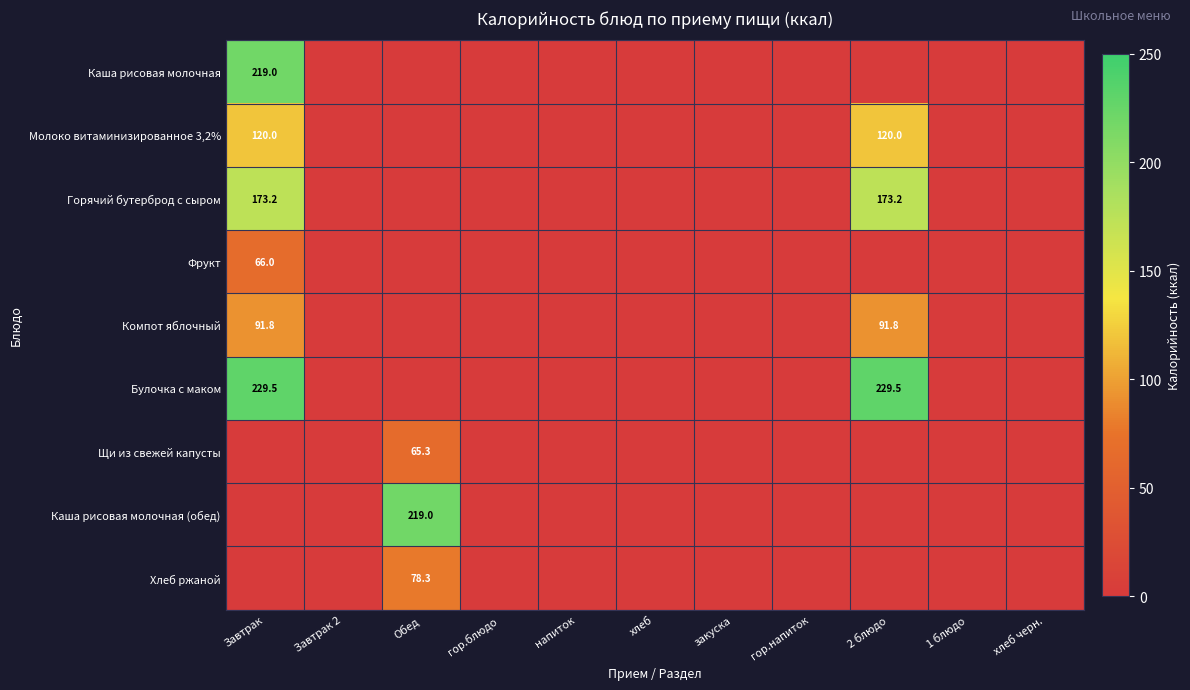

Is it true that Компот яблочный equals 151.1 at Завтрак?

False